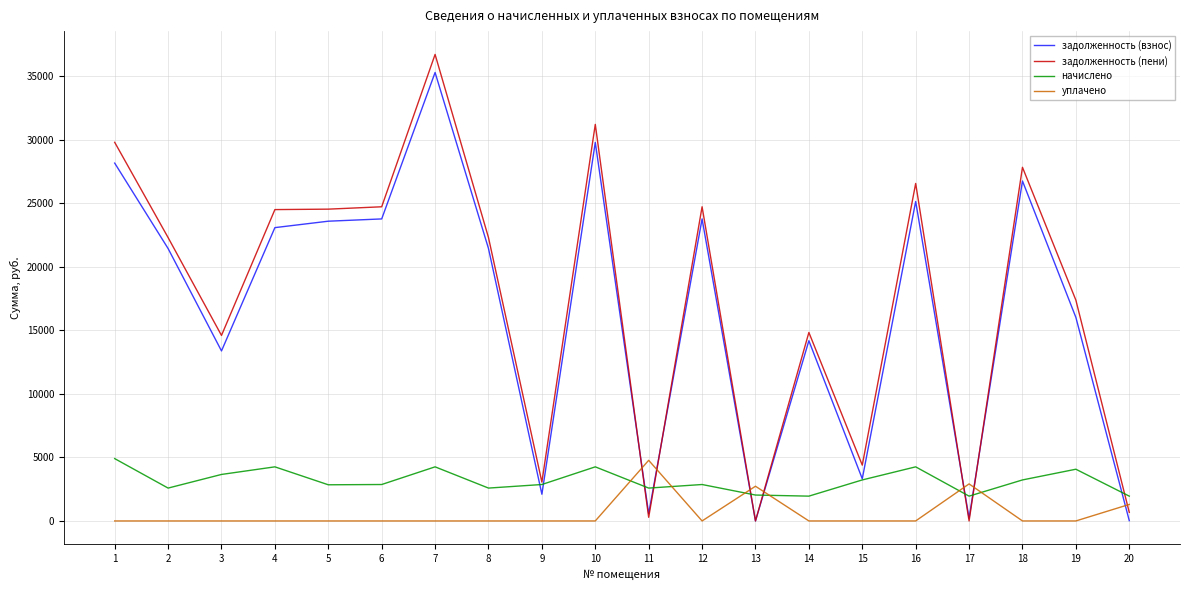

Is this an area chart (filled region under the line)?

No